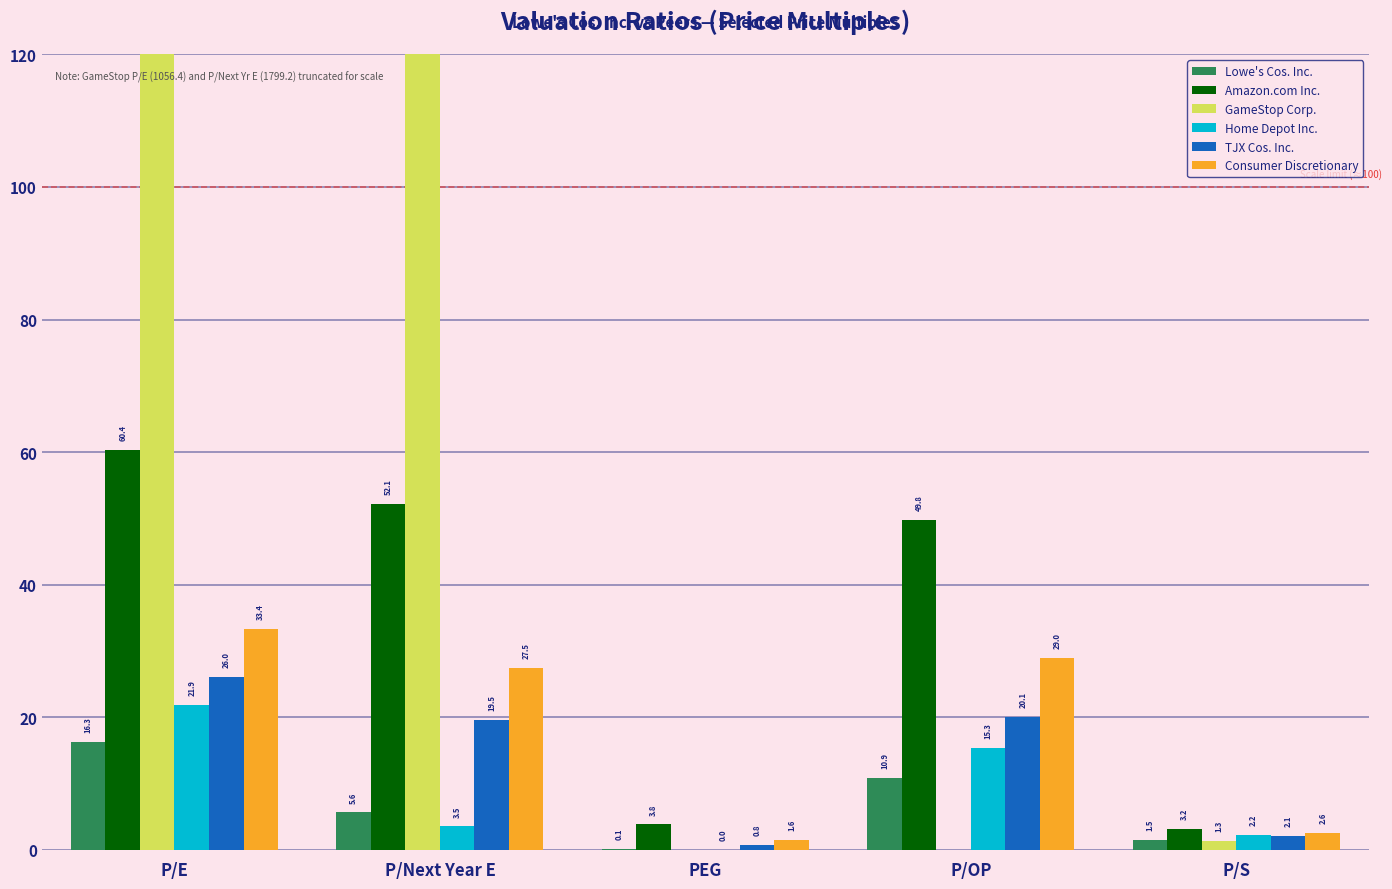

Reading left to right, transcribe all the data shown in this chart.

Lowe's Cos. Inc.: 16.3	5.6	0.1	10.9	1.5
Amazon.com Inc.: 60.4	52.1	3.8	49.8	3.2
GameStop Corp.: 1056.4	1799.2	0.0	0.0	1.3
Home Depot Inc.: 21.9	3.5	0.0	15.3	2.2
TJX Cos. Inc.: 26.0	19.5	0.8	20.1	2.1
Consumer Discretionary: 33.4	27.5	1.6	29.0	2.6